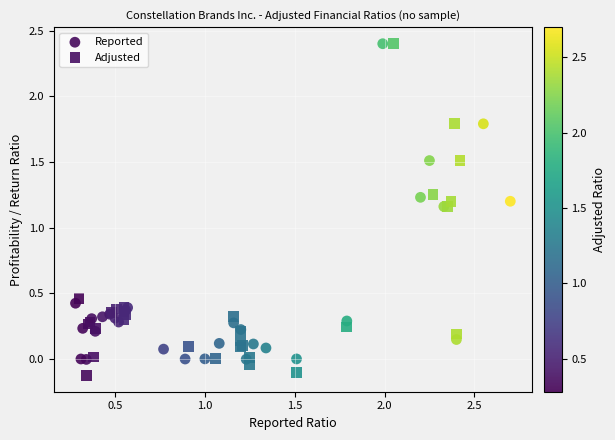

Which series contains the lowest Y value?

Adjusted